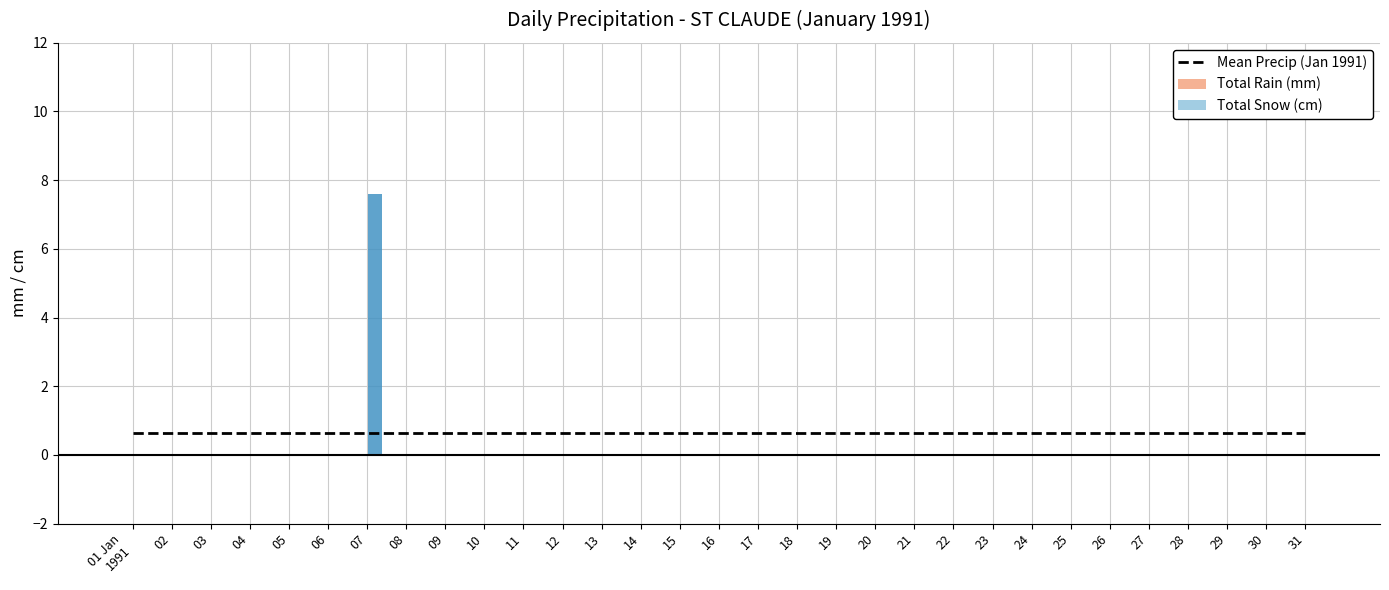

At which category does the chart reach its peak across all series?

07